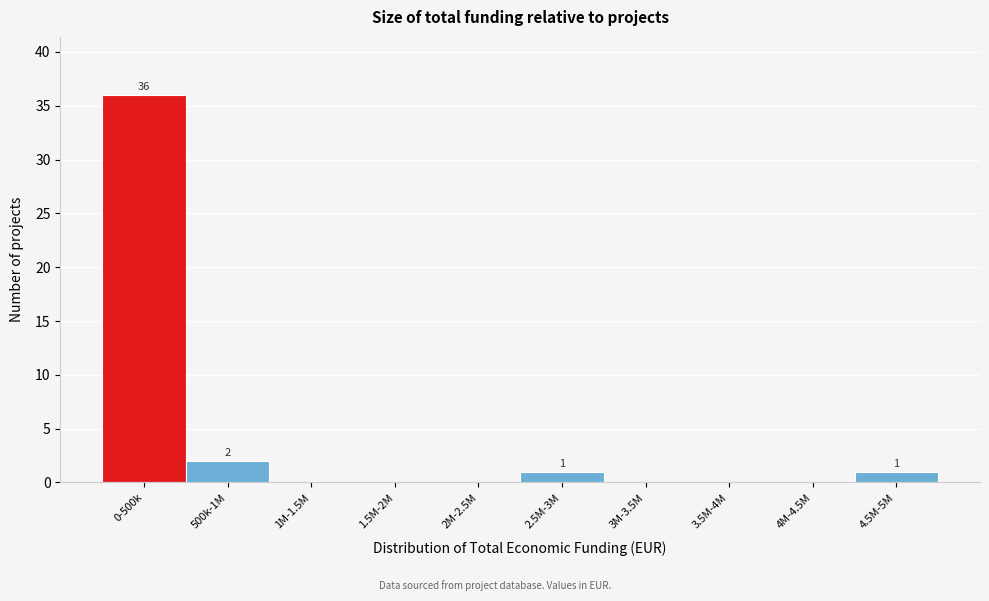

Reading right to left, transcribe all the data shown in this chart.

4.5M-5M=1	4M-4.5M=0	3.5M-4M=0	3M-3.5M=0	2.5M-3M=1	2M-2.5M=0	1.5M-2M=0	1M-1.5M=0	500k-1M=2	0-500k=36